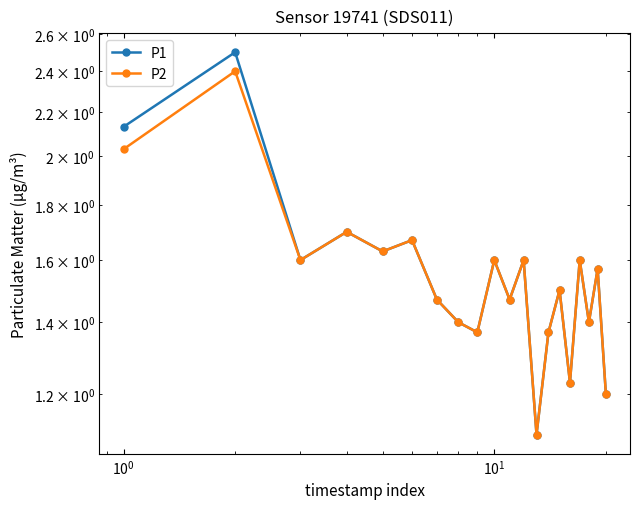

Rank the series by their average value, from highest to lowest.

P1, P2